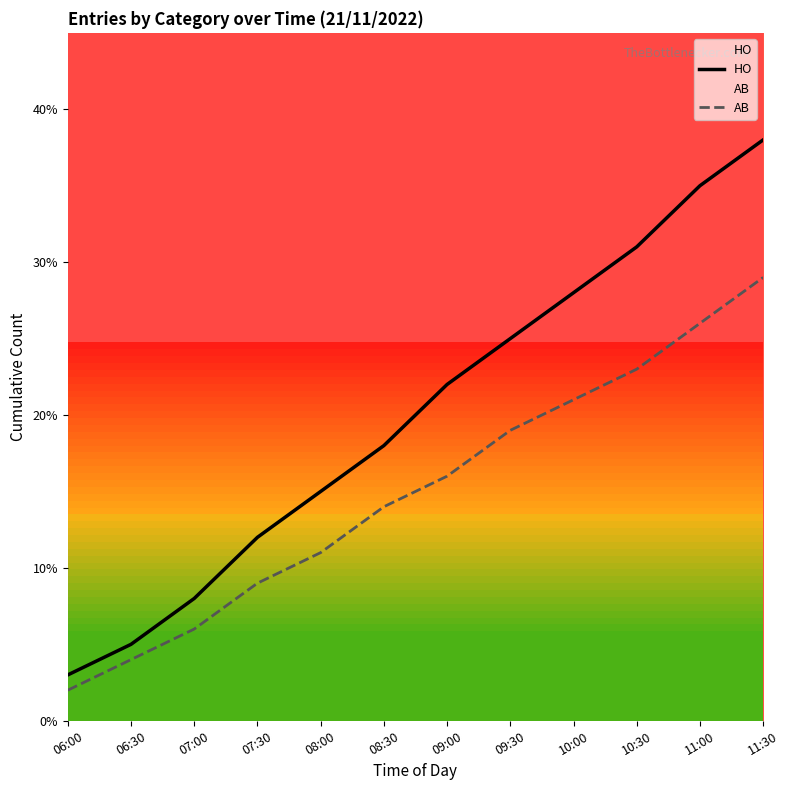

What is the lowest value of the HO series?

3